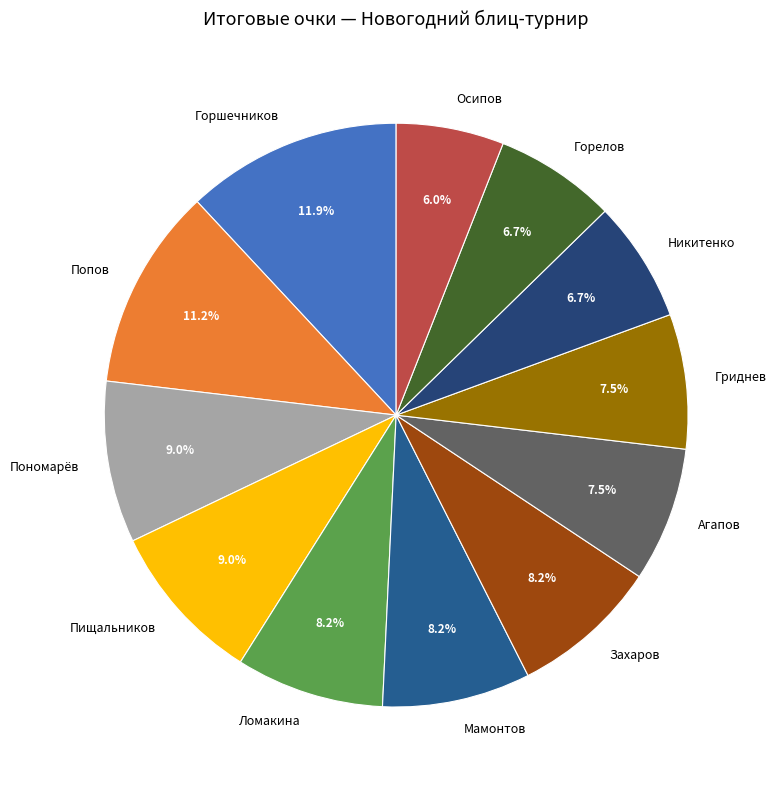

To the nearest percent, what is the average slice percentage?

8%